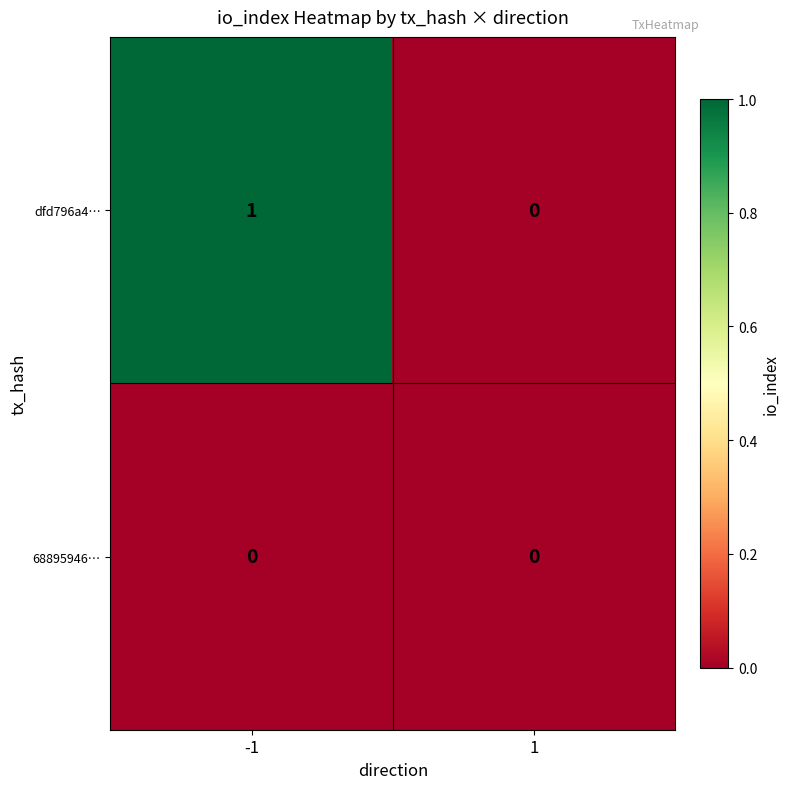

Between -1 and 1, which series saw the biggest shift?

dfd796a4…